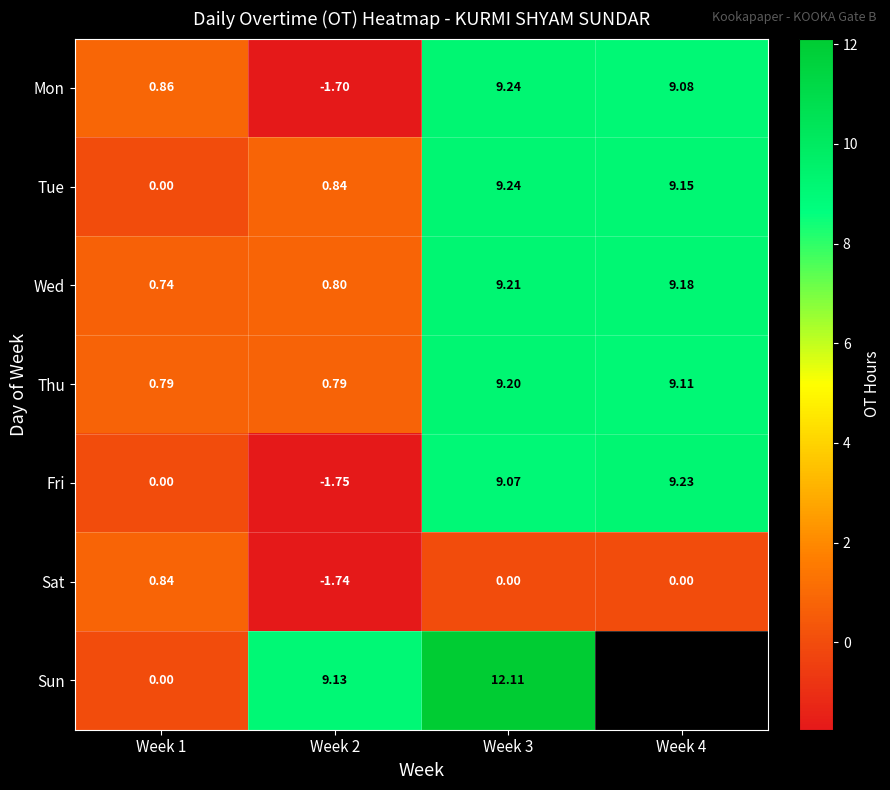

At how many categories does at least one series exceed 5?

3